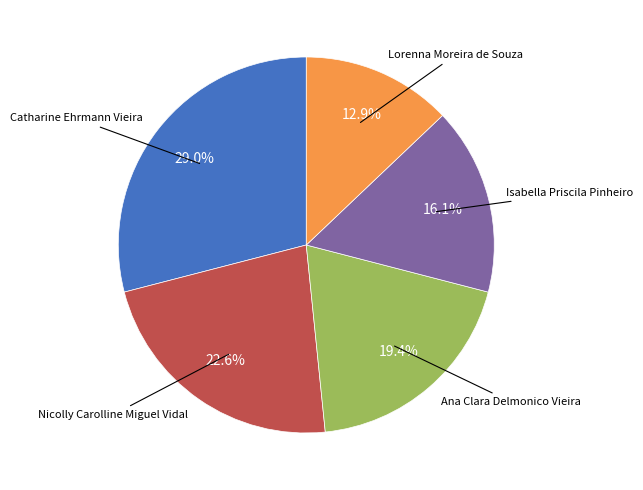

Rank the categories by value from highest to lowest.

Catharine Ehrmann Vieira, Nicolly Carolline Miguel Vidal, Ana Clara Delmonico Vieira, Isabella Priscila Pinheiro, Lorenna Moreira de Souza